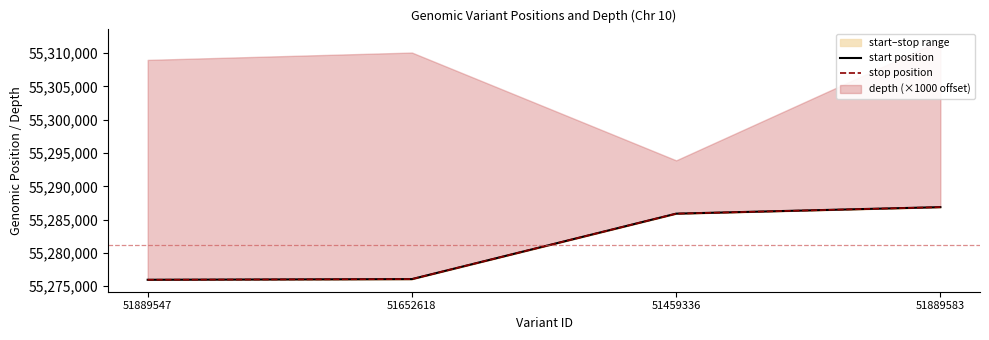

At which label does start position first exceed 55285896?

51889583